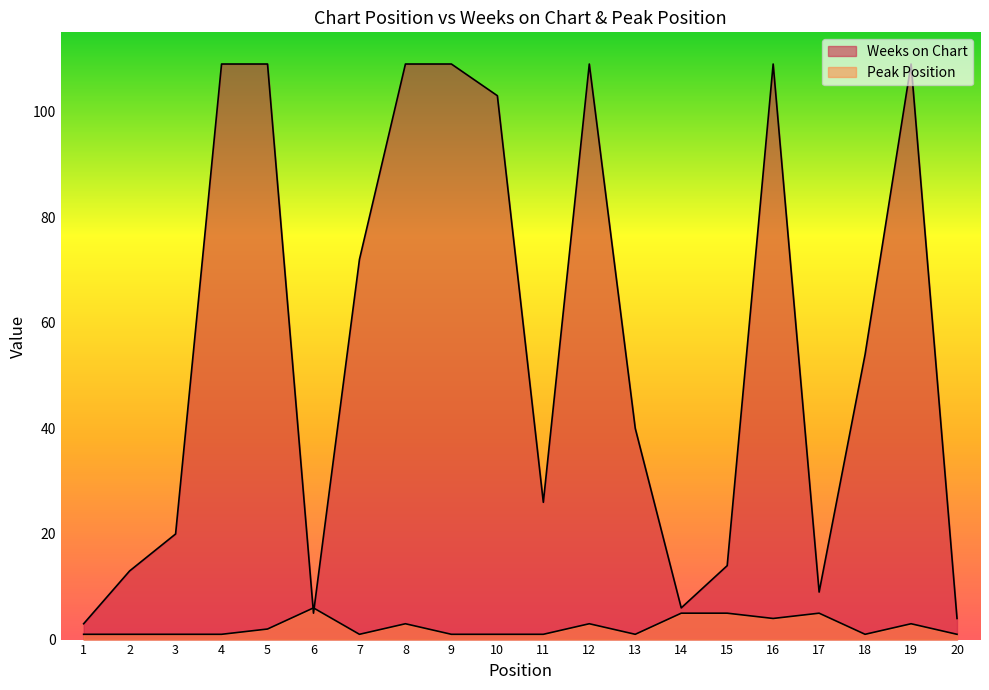

At how many categories does at least one series exceed 101?

8